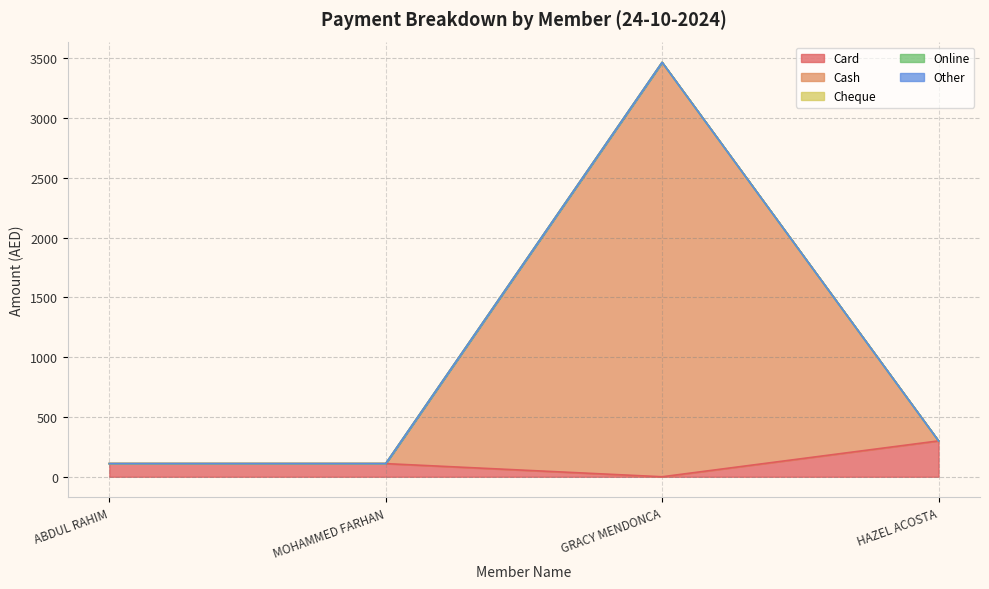

True or false: Other and Cheque cross at least once.

False